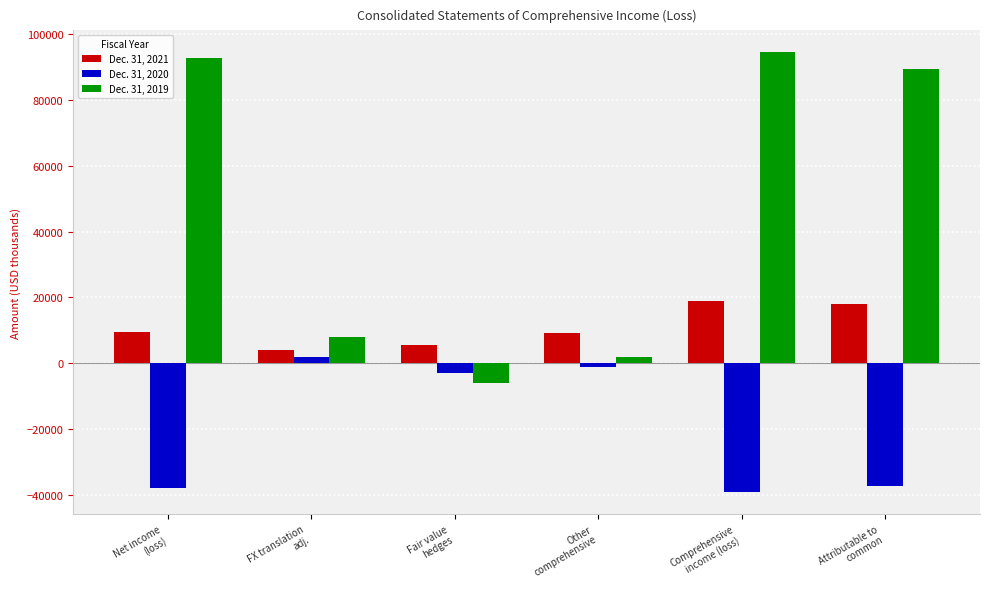

Which series changed the most between FX translation
adj. and Attributable to
common?

Dec. 31, 2019